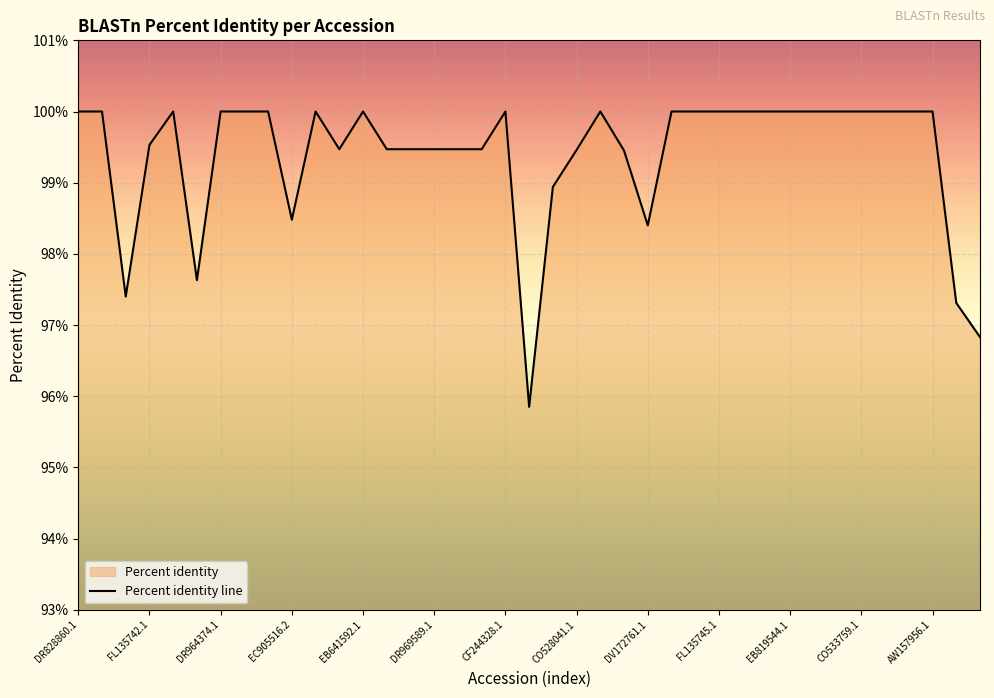

What position from the left is DR828860.1?

1